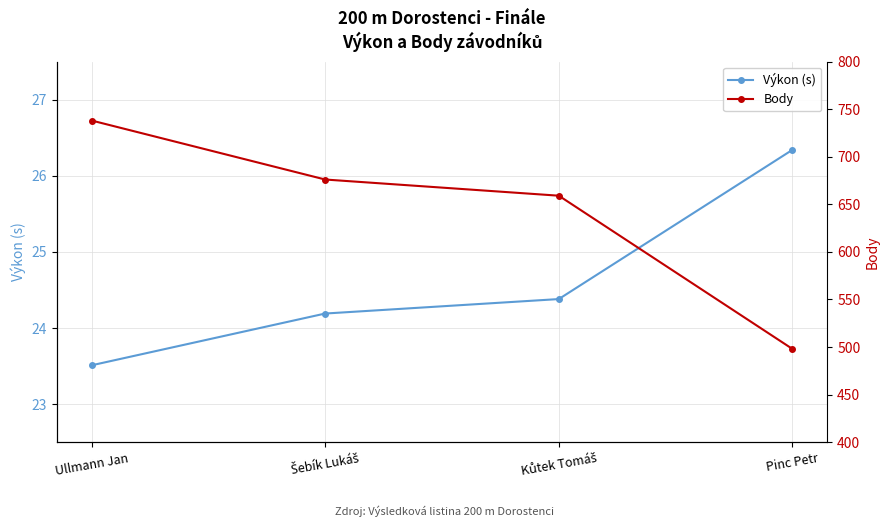

Between Šebík Lukáš and Ullmann Jan, which is larger?

Šebík Lukáš